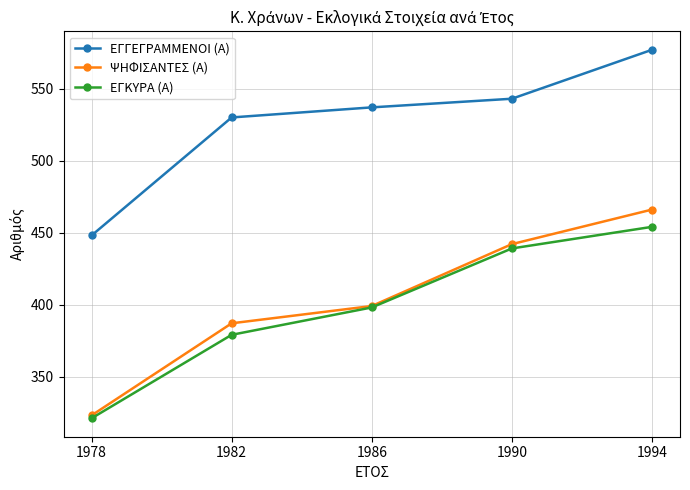

Which series has the largest total across all categories?

ΕΓΓΕΓΡΑΜΜΕΝΟΙ (Α)